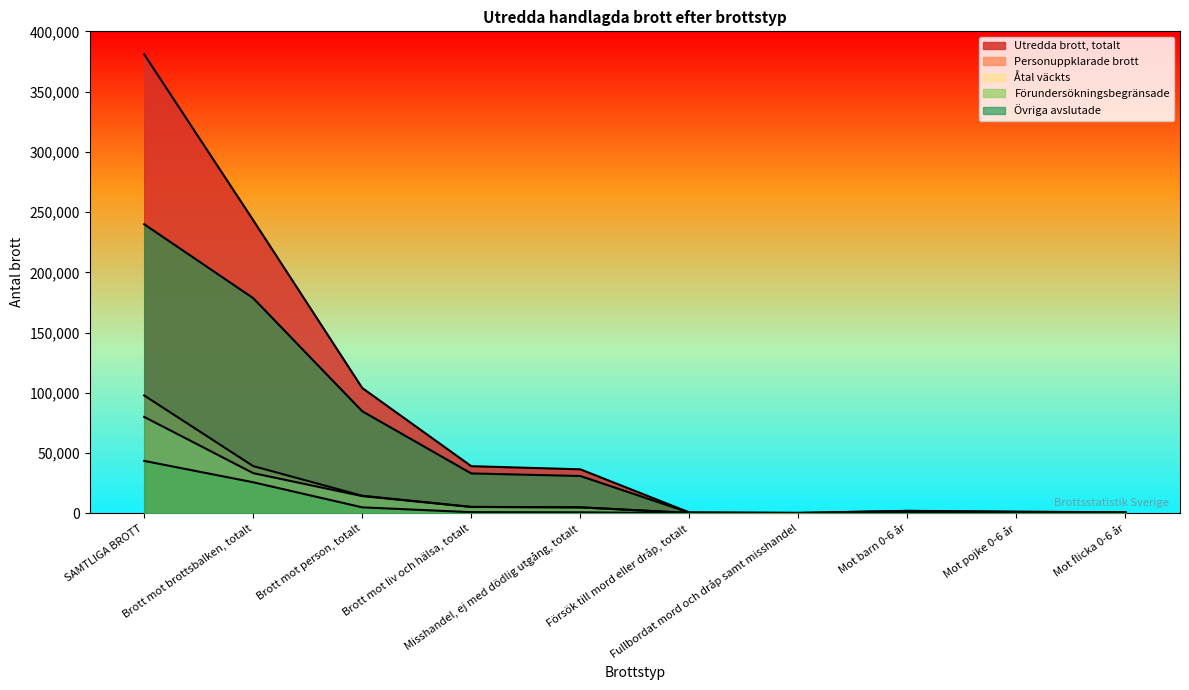

What position from the left is Brott mot liv och hälsa, totalt?

4